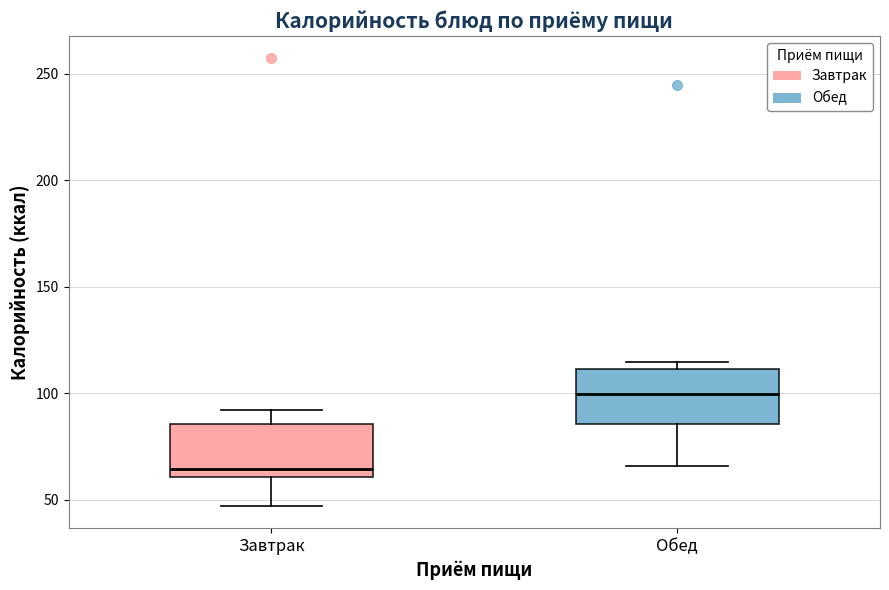

Reading left to right, transcribe this box plot: for each box, give where its median line is, the range the box spans, and where its two whiskers end, as read against the y-axis. The values are not printed on the chart, so give them approximately, as read against the axis.

Завтрак: median 65, box 60 to 85, whiskers 45 to 90
Обед: median 100, box 85 to 110, whiskers 65 to 115